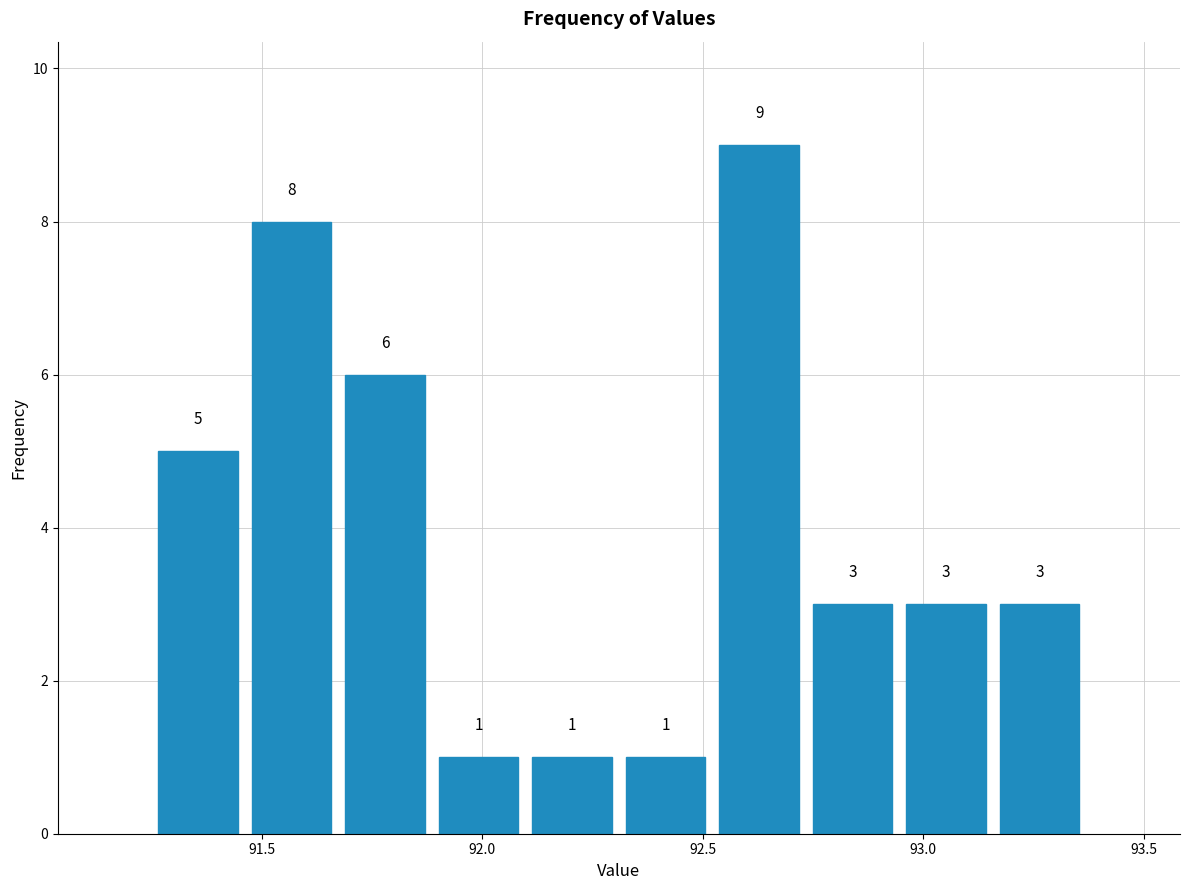

How tall is the bar that spans 91.65 to 91.90 on the x-axis? The bar edges are not printed on the chart, so give them approximately, as read against the axis.

6